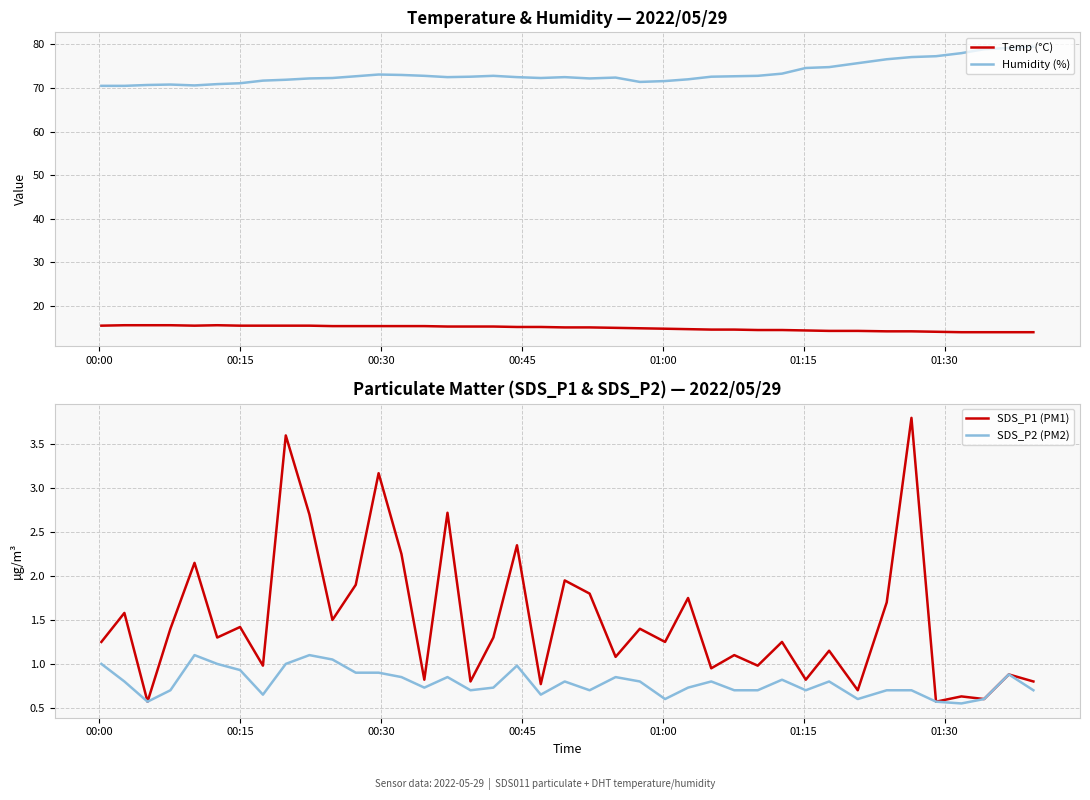

Which series has the largest total across all categories?

Humidity (%)